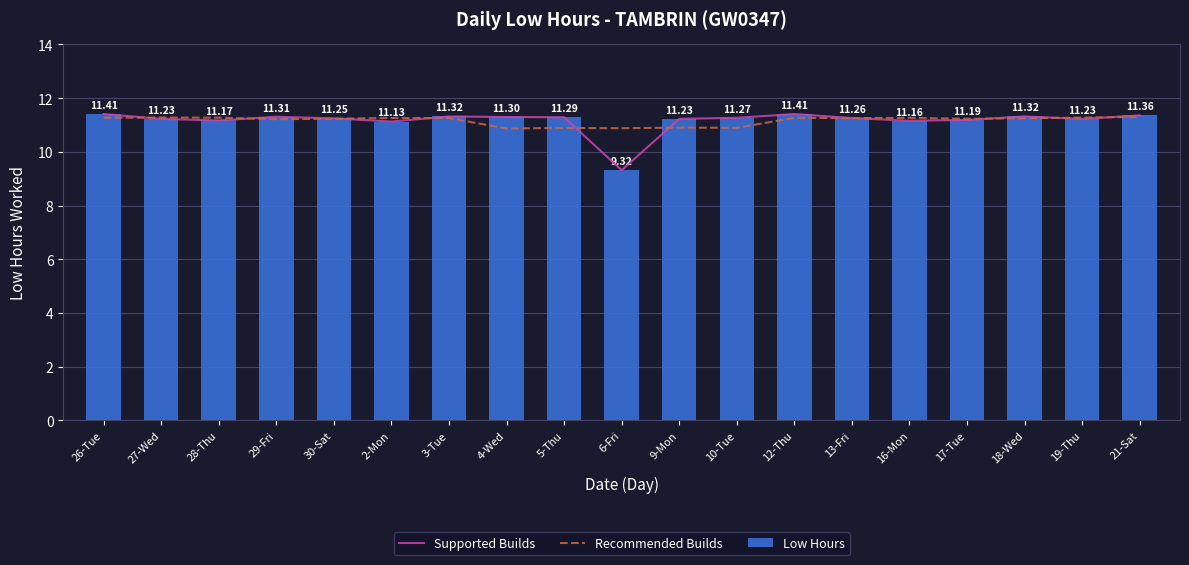

The Recommended Builds series shows 5.5 at 28-Thu. True or false?

False